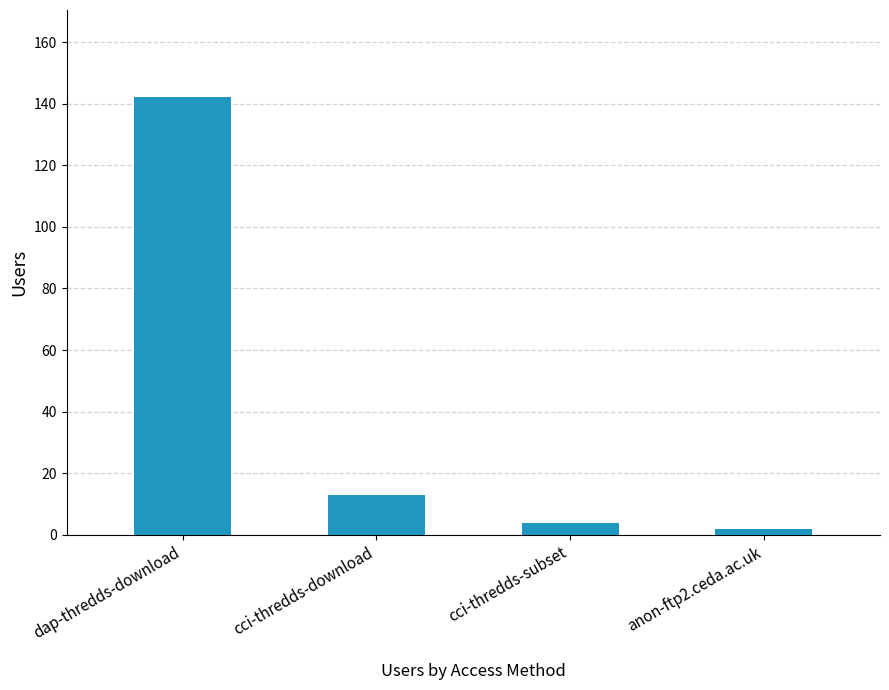

What is the smallest value displayed?

2